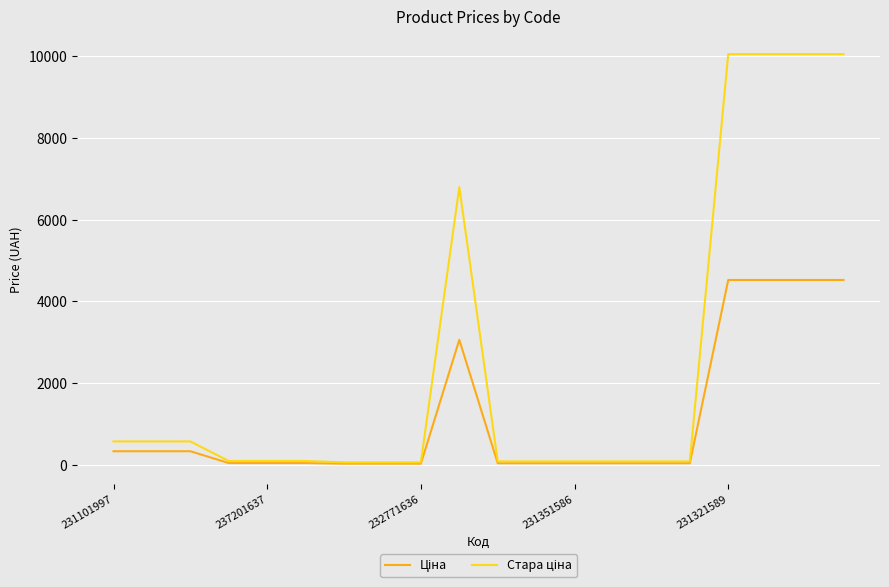

What is the maximum value shown in the chart?

10054.8